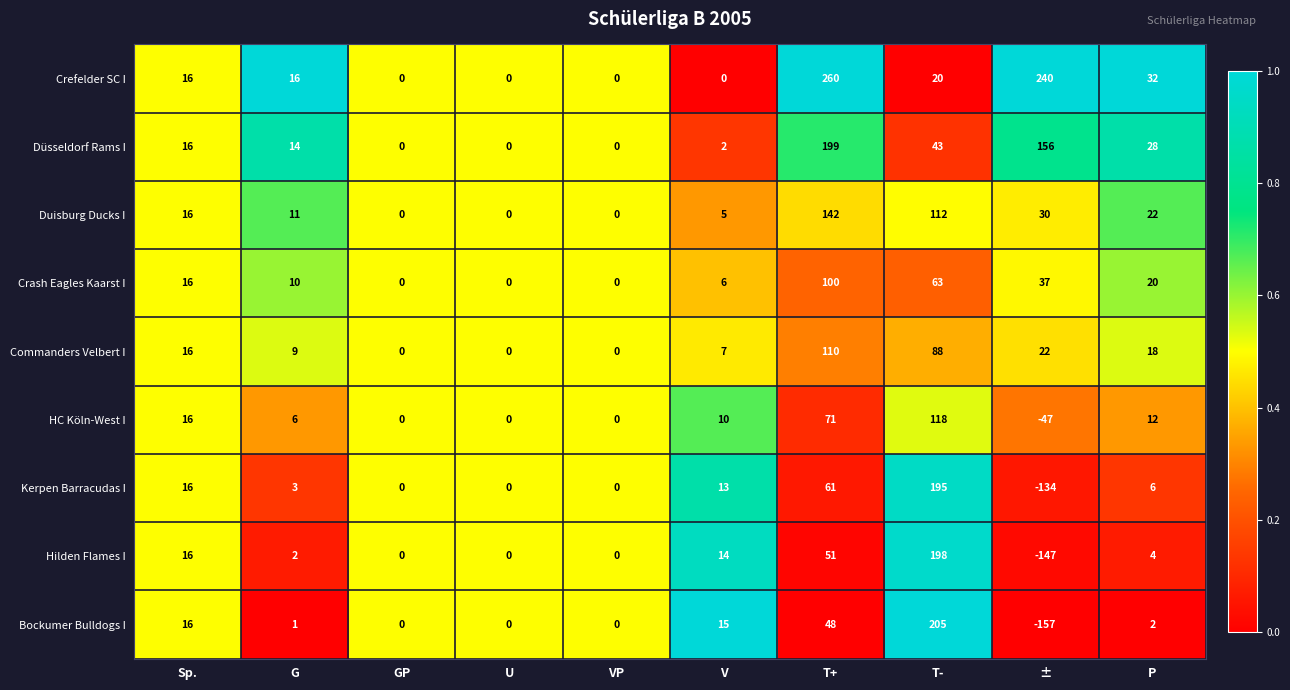

What is the maximum value for Hilden Flames I?

198